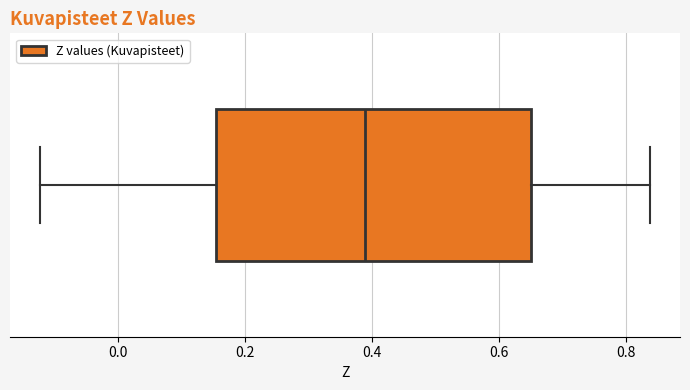

Read this box plot against the x-axis: the position of the median line, the range covered by the box, and the ends of both whiskers. The values are not printed on the chart, so give them approximately, as read against the axis.

median 0.38, box 0.16 to 0.66, whiskers -0.12 to 0.84